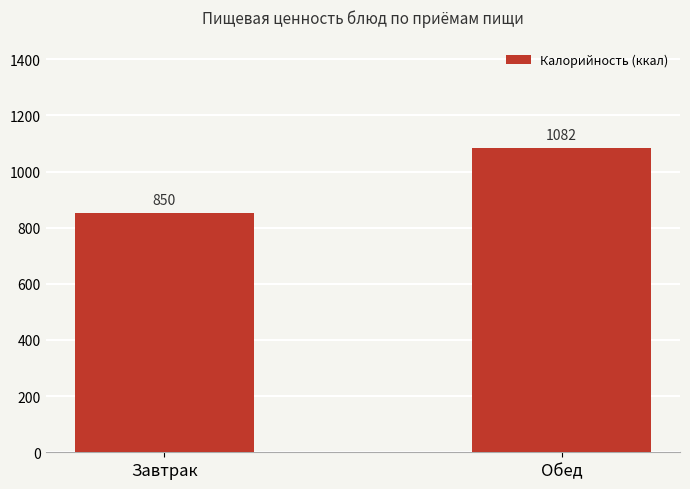

List the labels in order of value, smallest first.

Завтрак, Обед